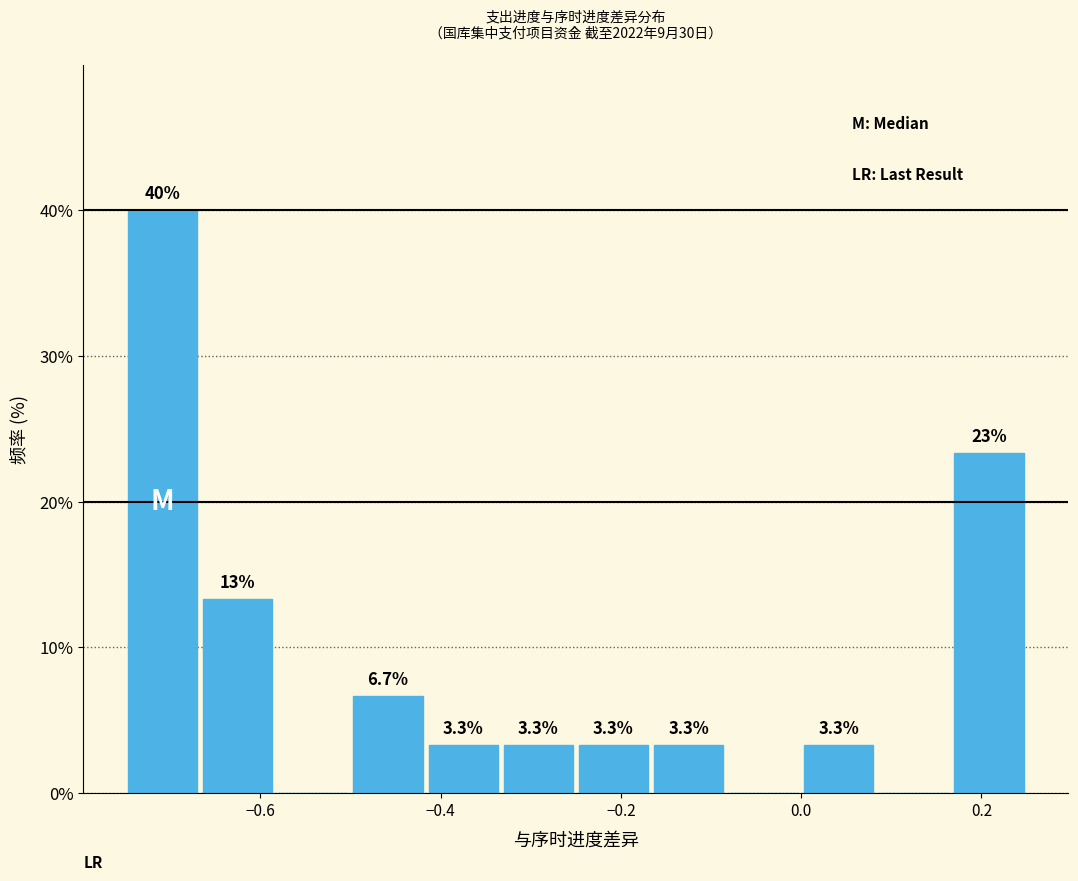

Which range on the x-axis has the tallest bar?

-0.74 to -0.66